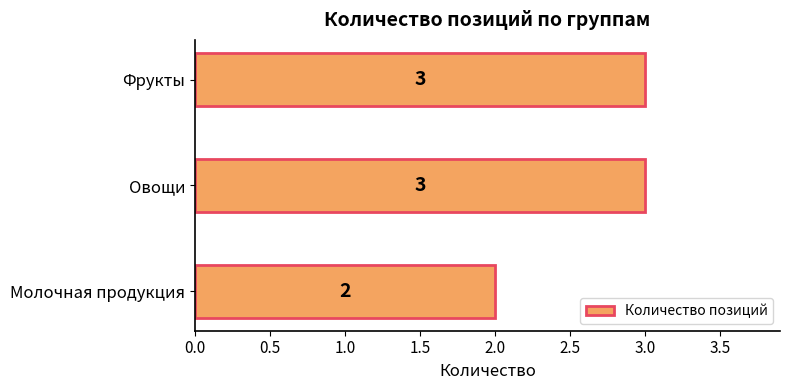

What is the difference between the maximum and minimum values?

1